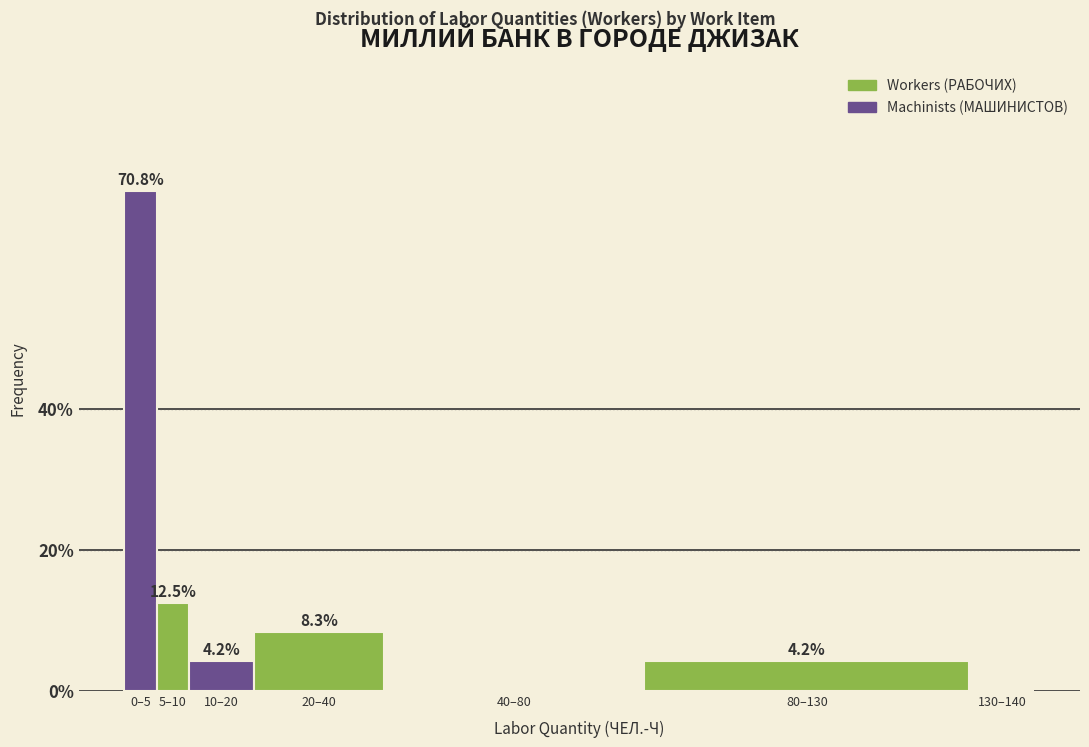

Reading left to right, extract all data points from this chart.

0–5=70.8	5–10=12.5	10–20=4.2	20–40=8.3	40–80=0.0	80–130=4.2	130–140=0.0